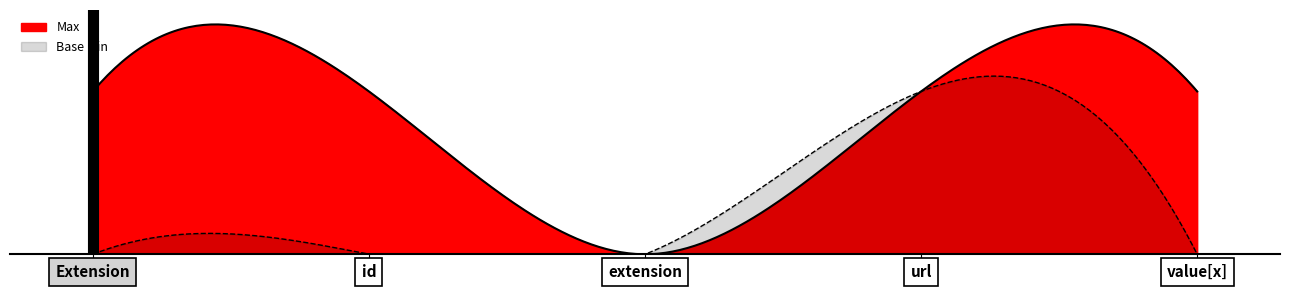

How many interior local valleys does the Max series have?

1